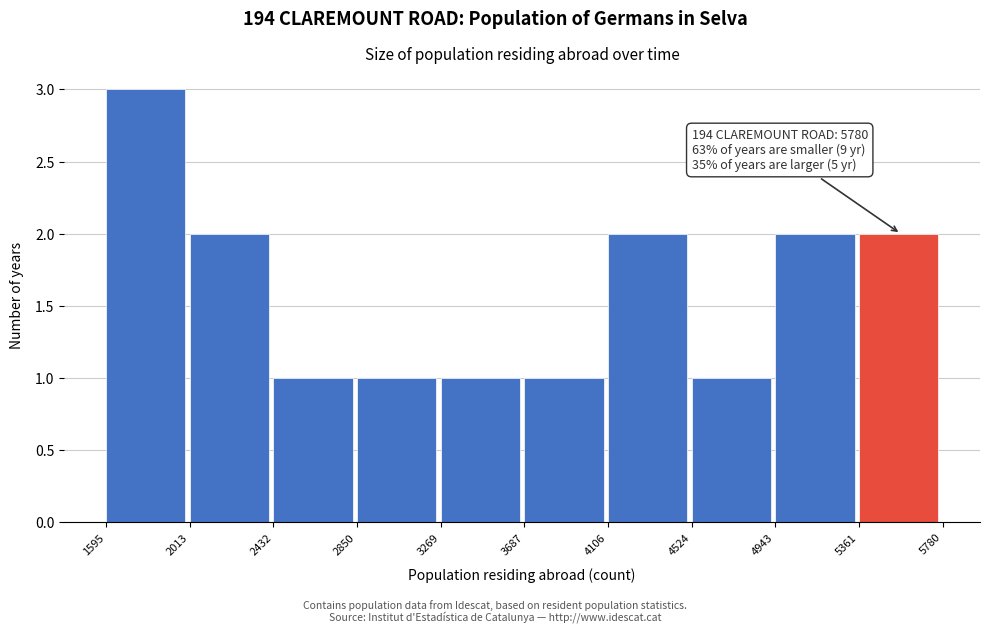

Which range on the x-axis has the tallest bar?

1595 to 2013